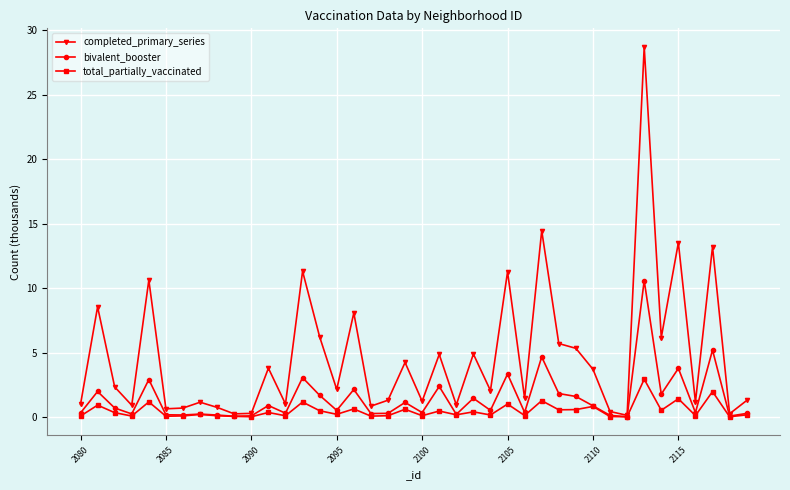

Rank the series by their average value, from lowest to highest.

total_partially_vaccinated, bivalent_booster, completed_primary_series